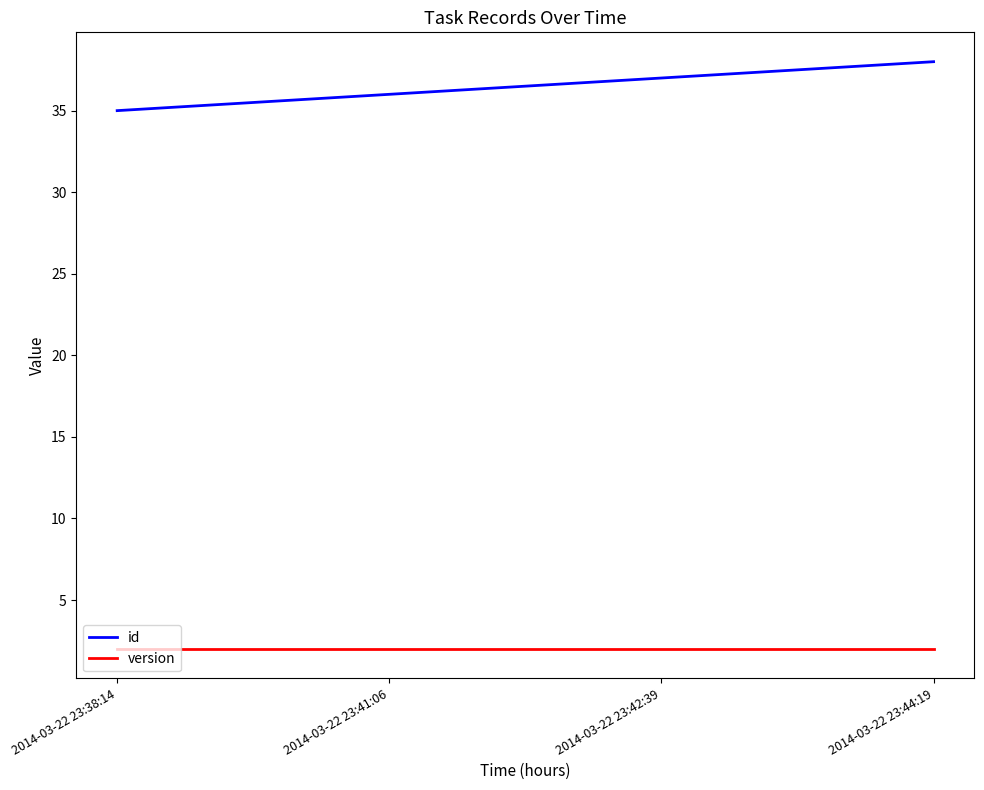

True or false: id and version intersect in this chart.

False